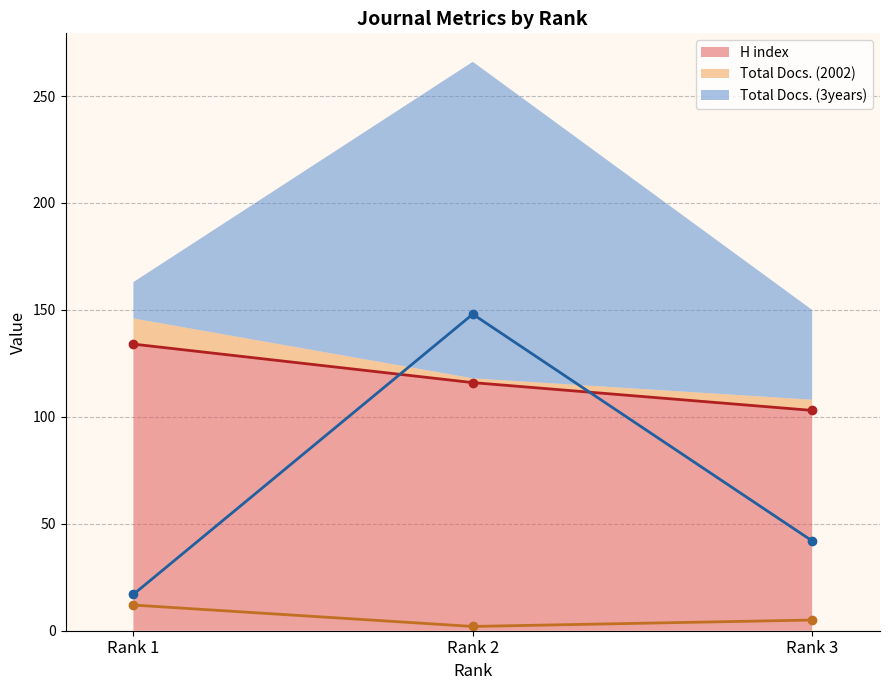

Which series has the widest spread of values?

Total Docs. (3years) (line)